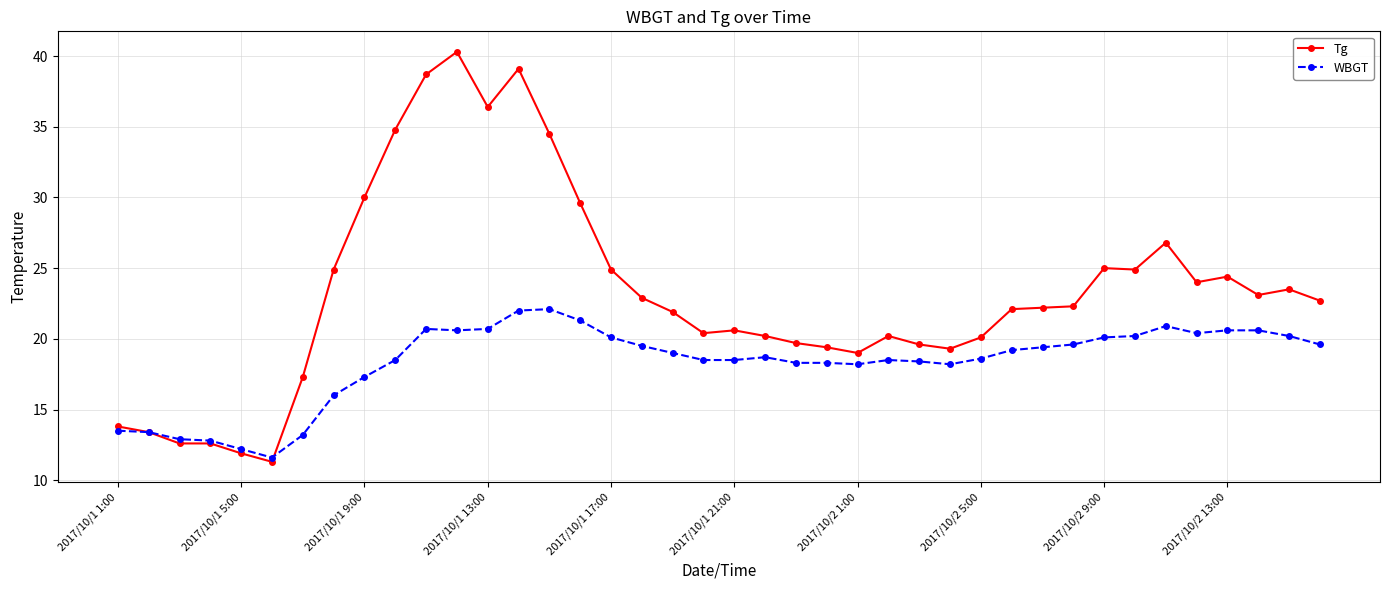

What is the value of the Tg point at the 31st from the left?

22.2